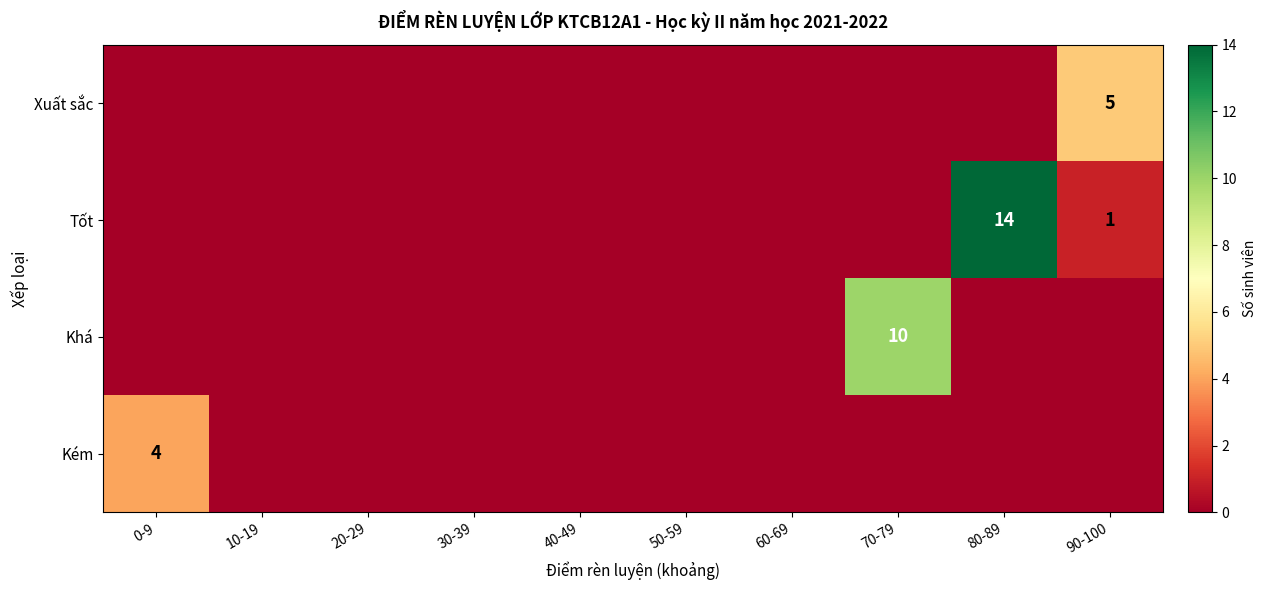

True or false: Tốt has a value of 14 at 80-89.

True